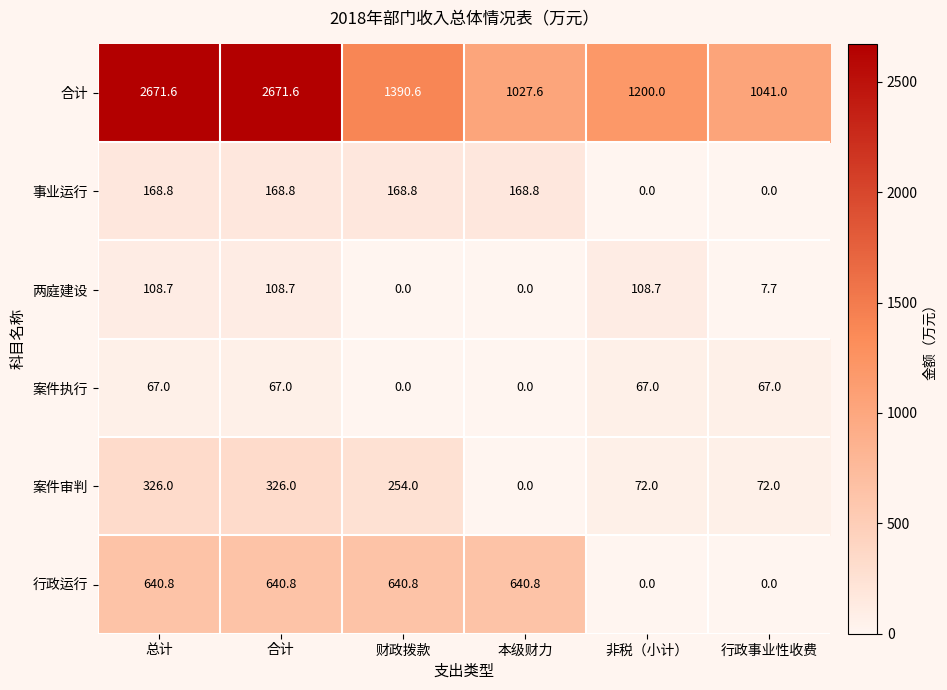

What is the difference between the highest and lowest values at 非税（小计）?

1200.0